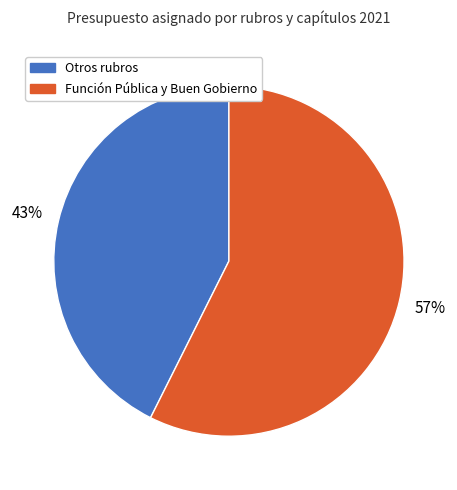

To the nearest percent, what is the average slice percentage?

50%